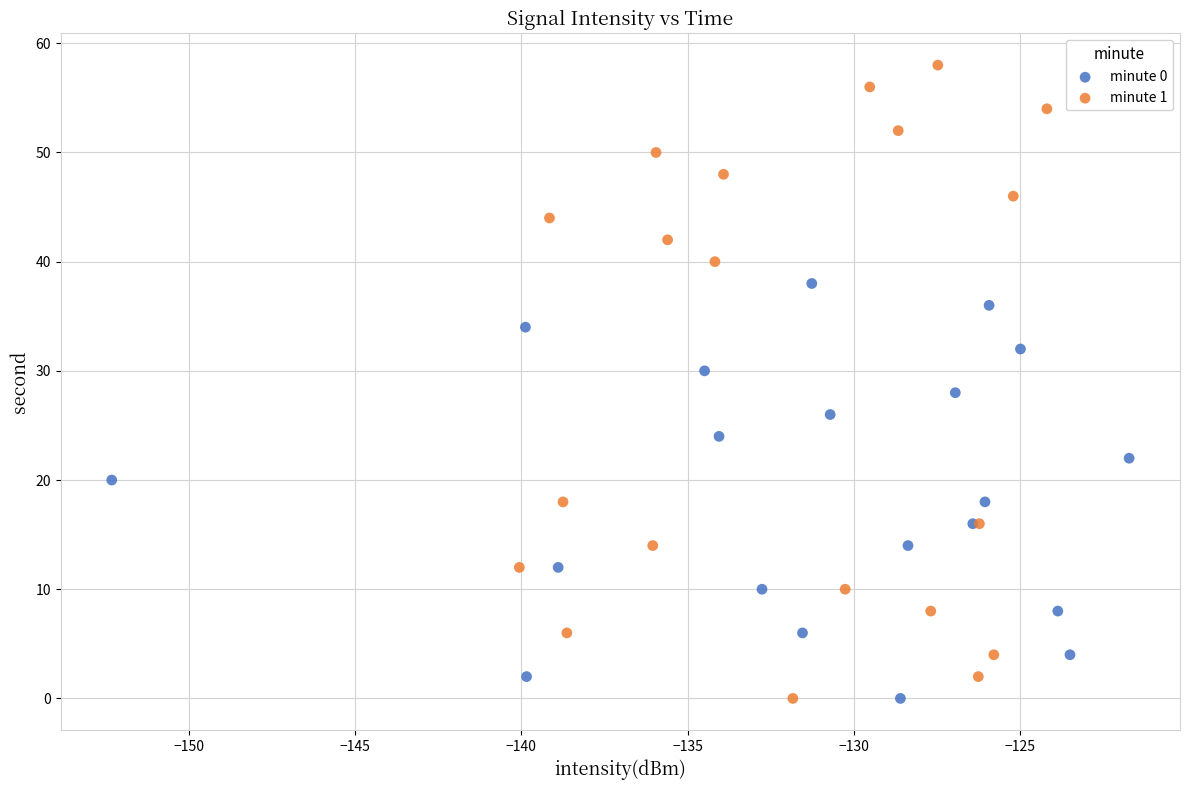

Which series has the widest spread of Y values?

minute 1